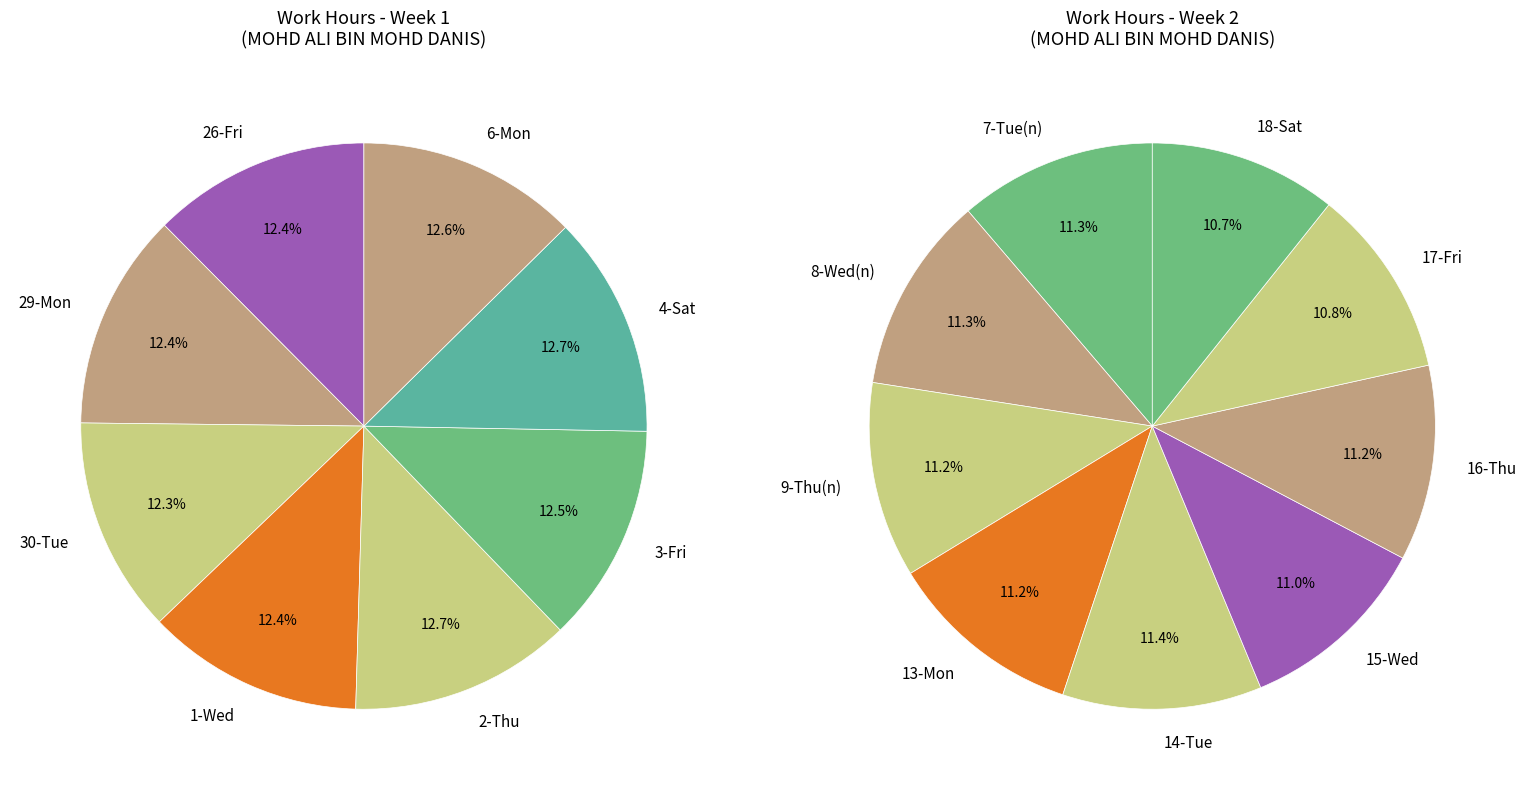

Is it true that 30-Tue is 1% of the pie?

False